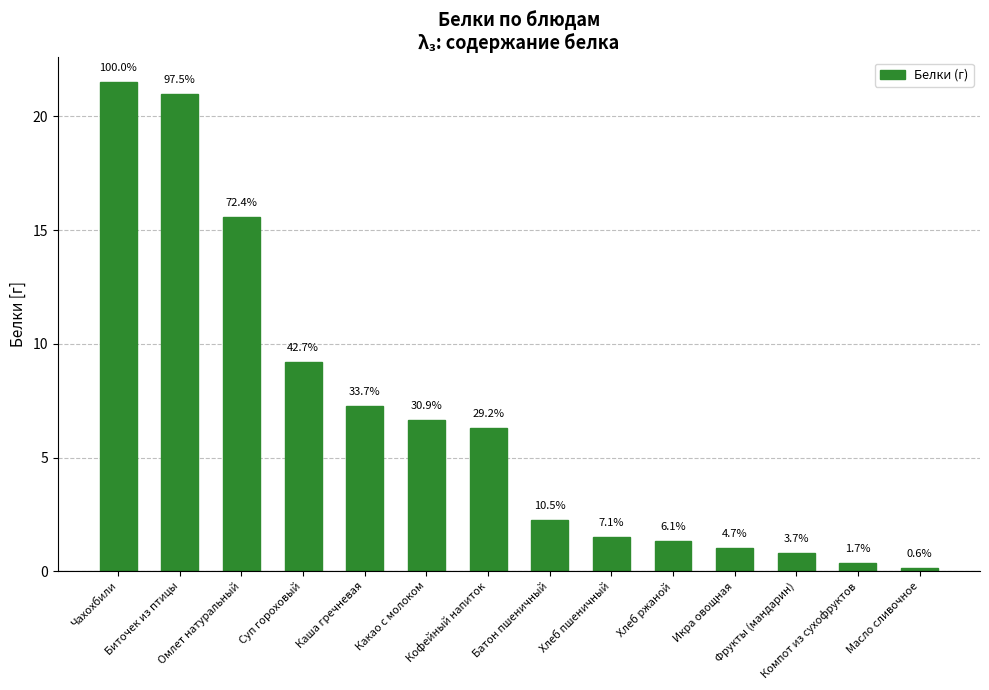

At which label does the data first exceed 6?

Чахохбили